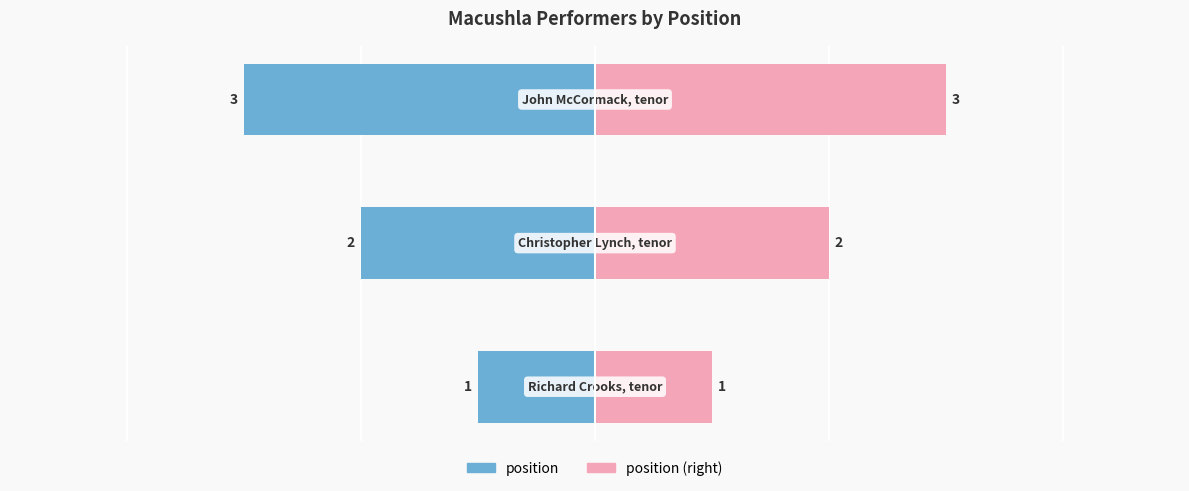

Is it true that the value at Richard Crooks, tenor is 1?

True